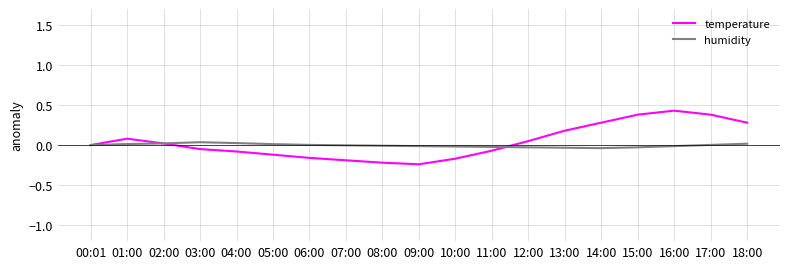

Rank the series by their maximum value, from highest to lowest.

temperature, humidity